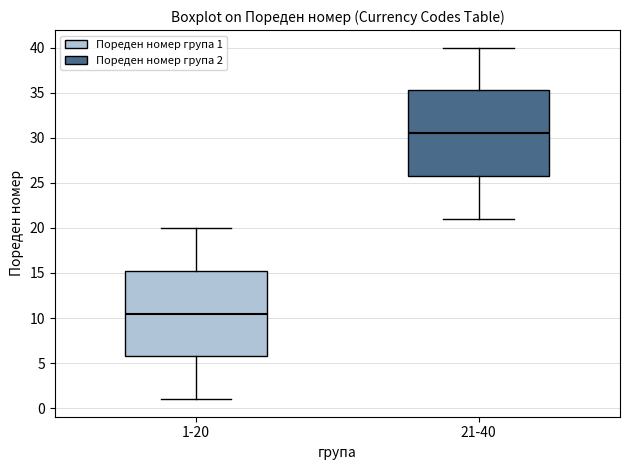

Reading left to right, read every box against the y-axis: the position of its median line, the range the box covers, and the ends of its whiskers. The values are not printed on the chart, so give them approximately, as read against the axis.

1-20: median 10.5, box 6.0 to 15.5, whiskers 1.0 to 20.0
21-40: median 30.5, box 26.0 to 35.5, whiskers 21.0 to 40.0